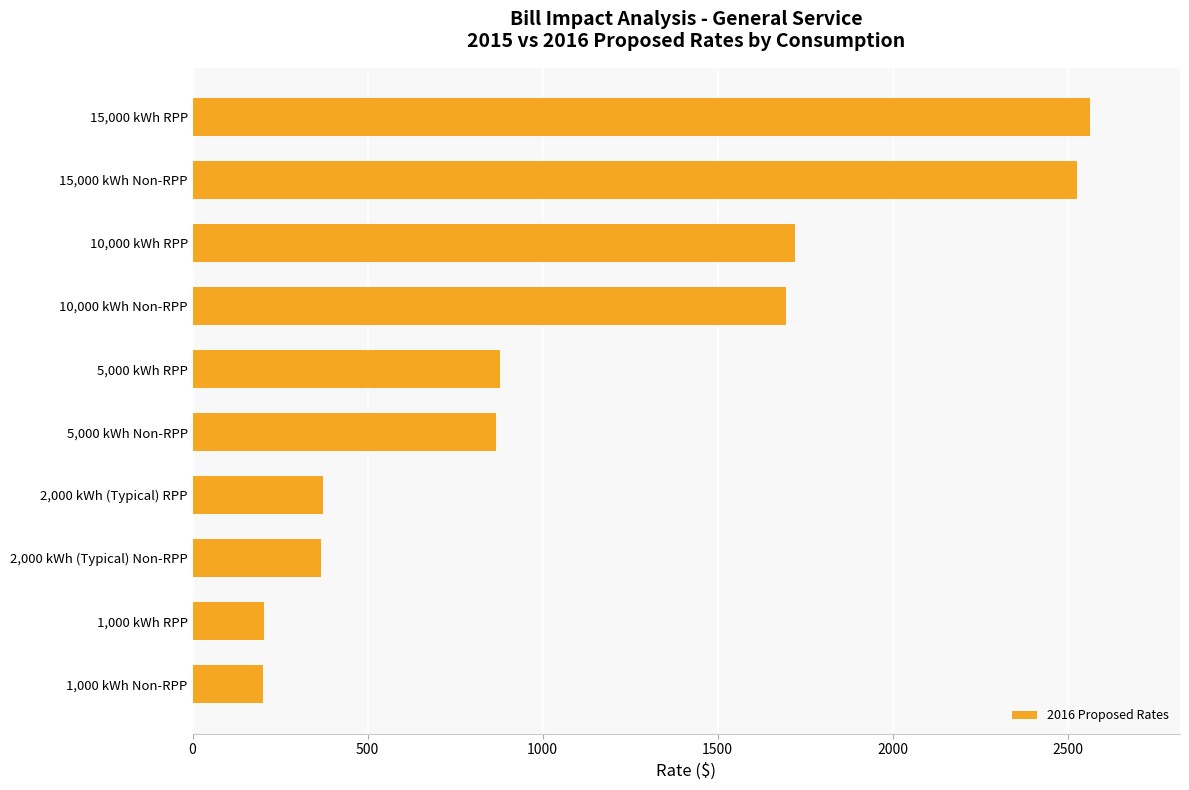

What is the greatest value displayed?

2564.6